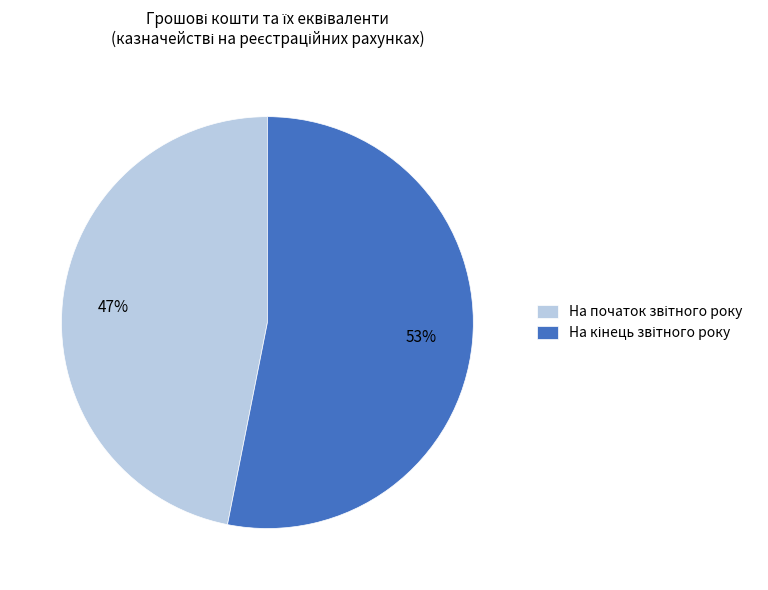

How many slices are in this pie chart?

2